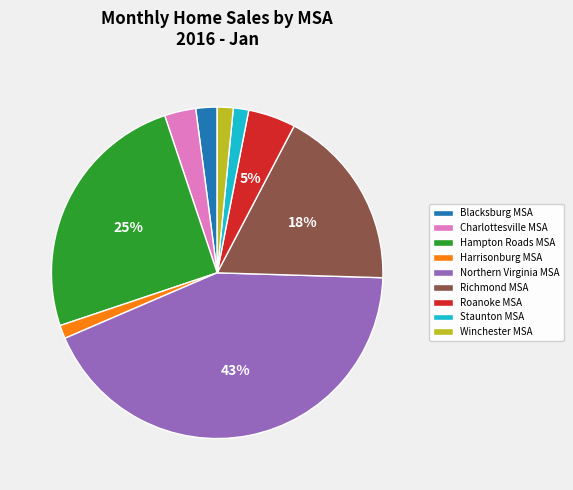

Which has a higher value, Roanoke MSA or Charlottesville MSA?

Roanoke MSA